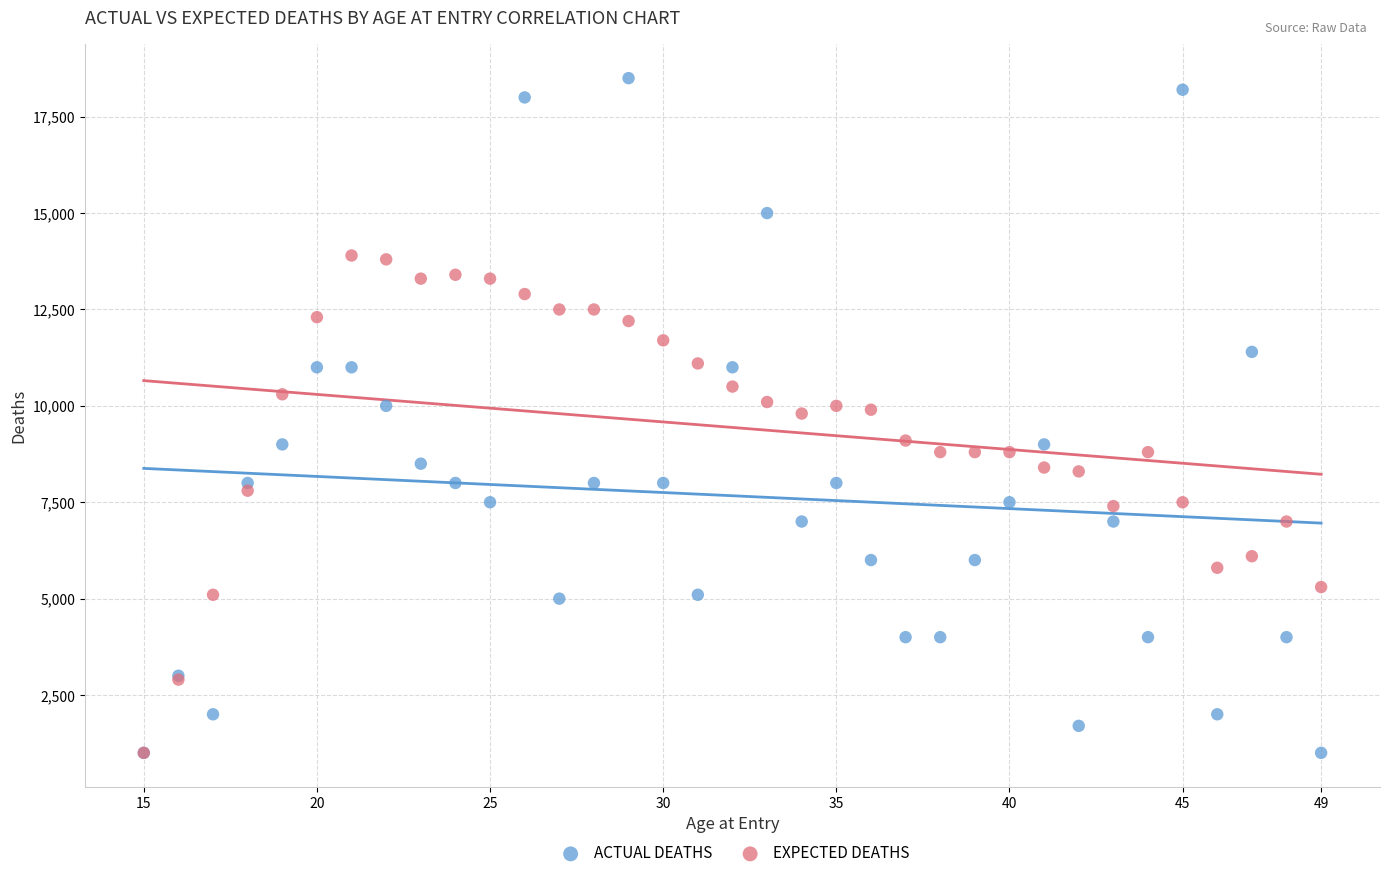

What are all the series names shown in the legend?

ACTUAL DEATHS, EXPECTED DEATHS